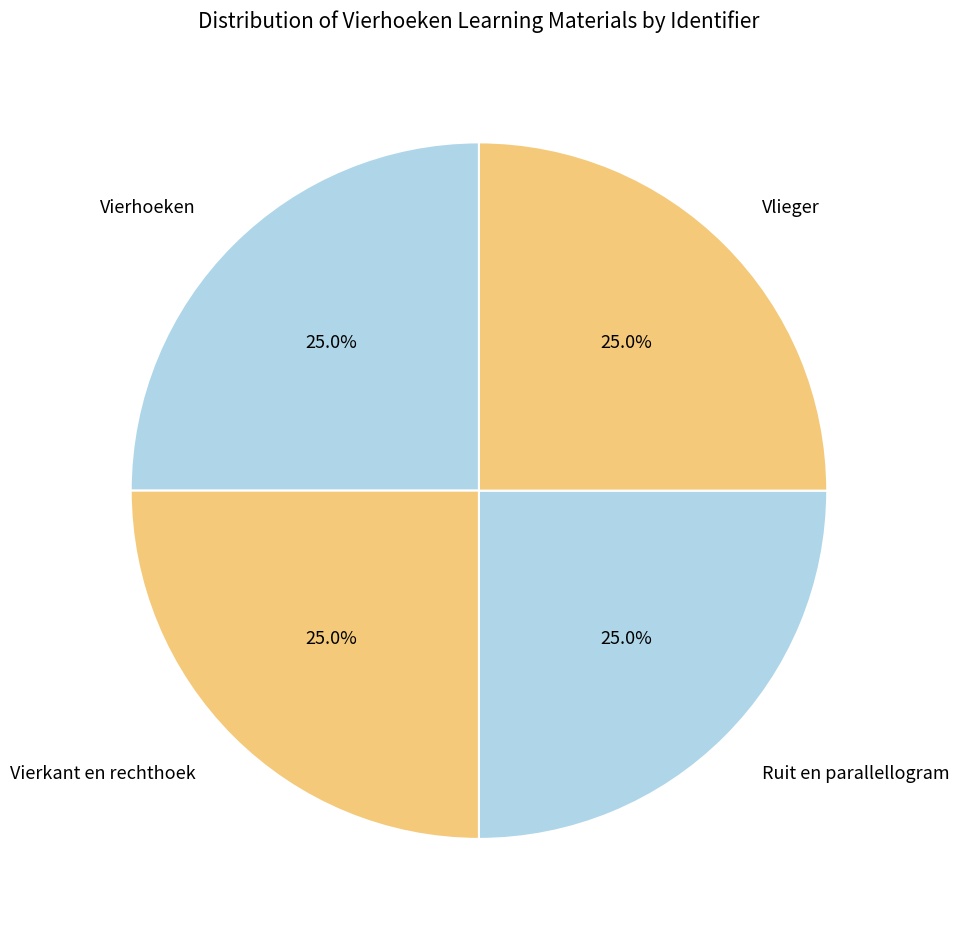

To the nearest percent, what is the average slice percentage?

25%